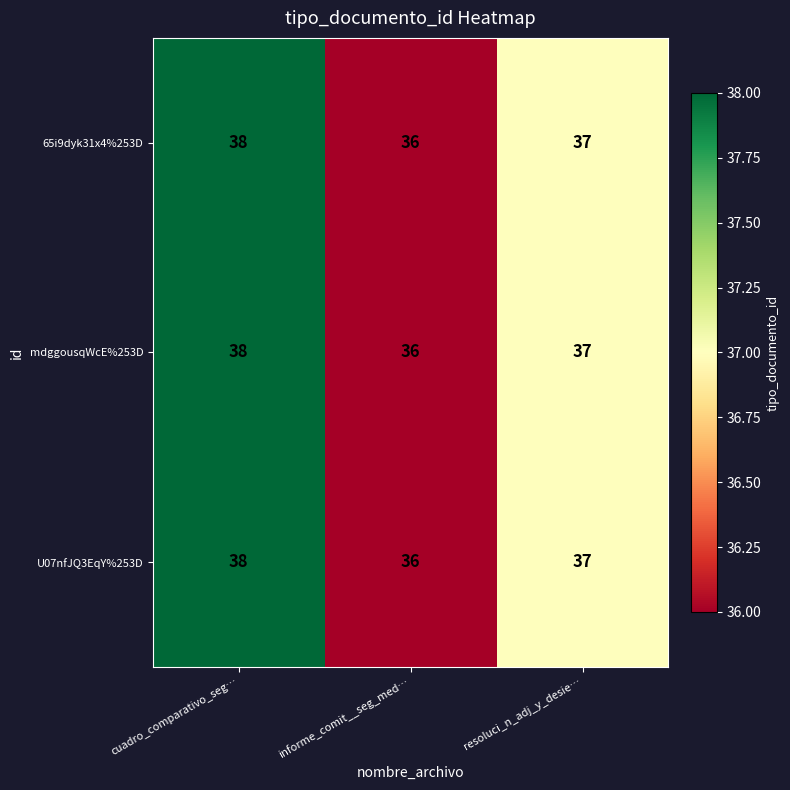

What is the highest value of the U07nfJQ3EqY%253D series?

38